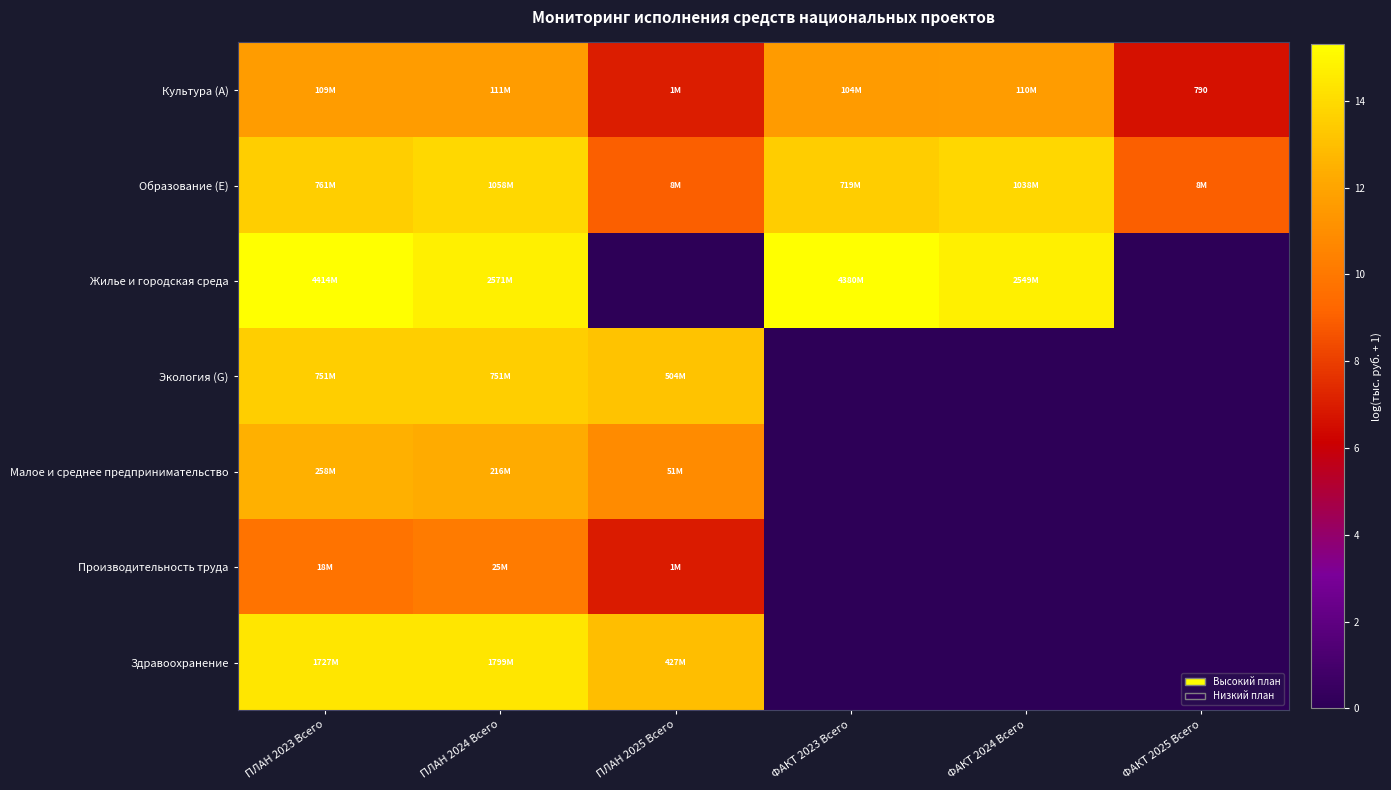

What is the spread (max minus min) of values at ФАКТ 2025 Всего?

9.0